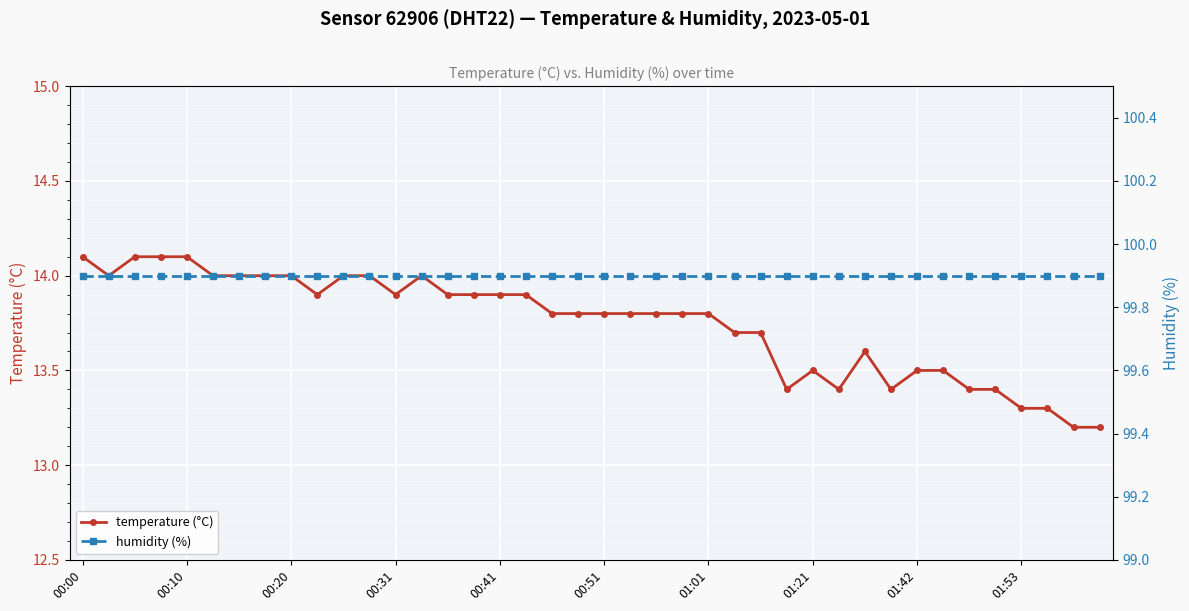

True or false: temperature (°C) has more than 1 points higher than both neighbors.

True